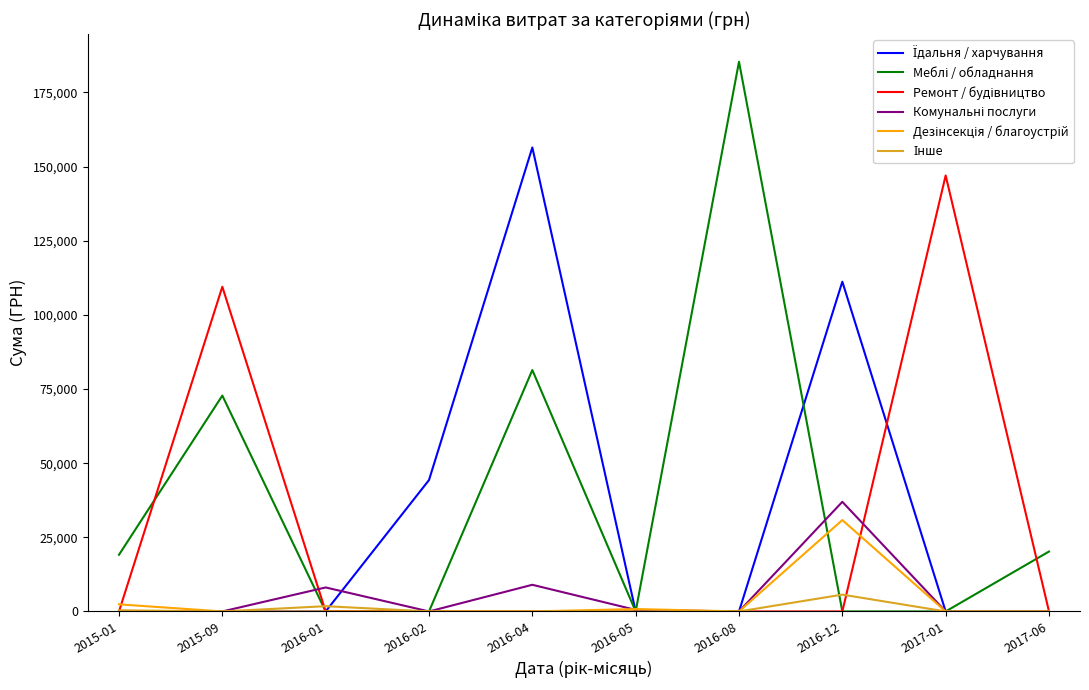

At which category is the sum across all series the highest?

2016-04